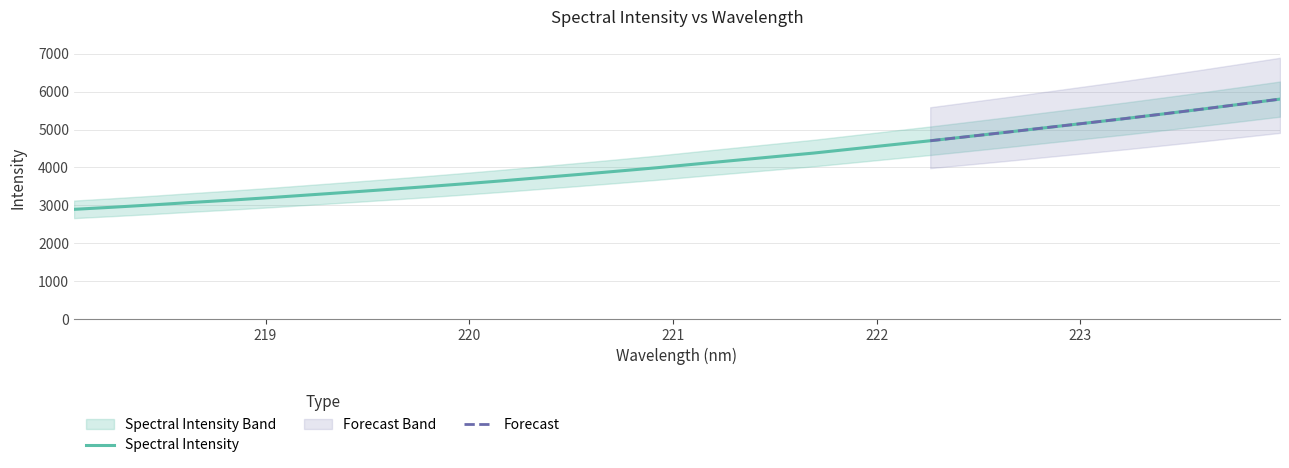

The chart shows a value of 2267.9 at 219.589. True or false?

False